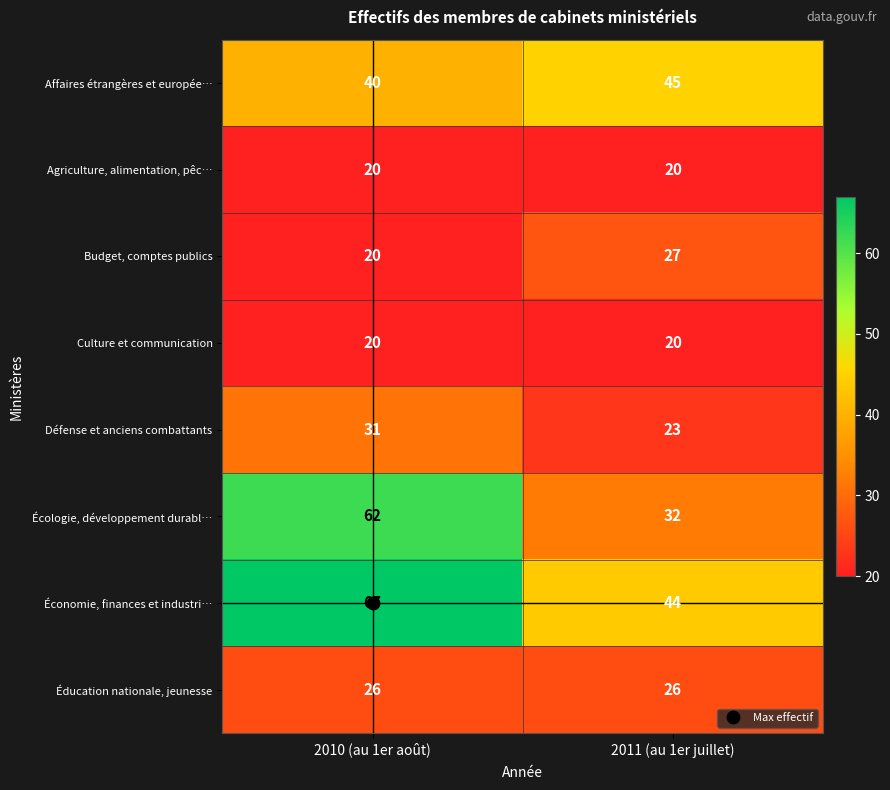

What value does the Agriculture, alimentation, pêc… series have at 2011 (au 1er juillet)?

20